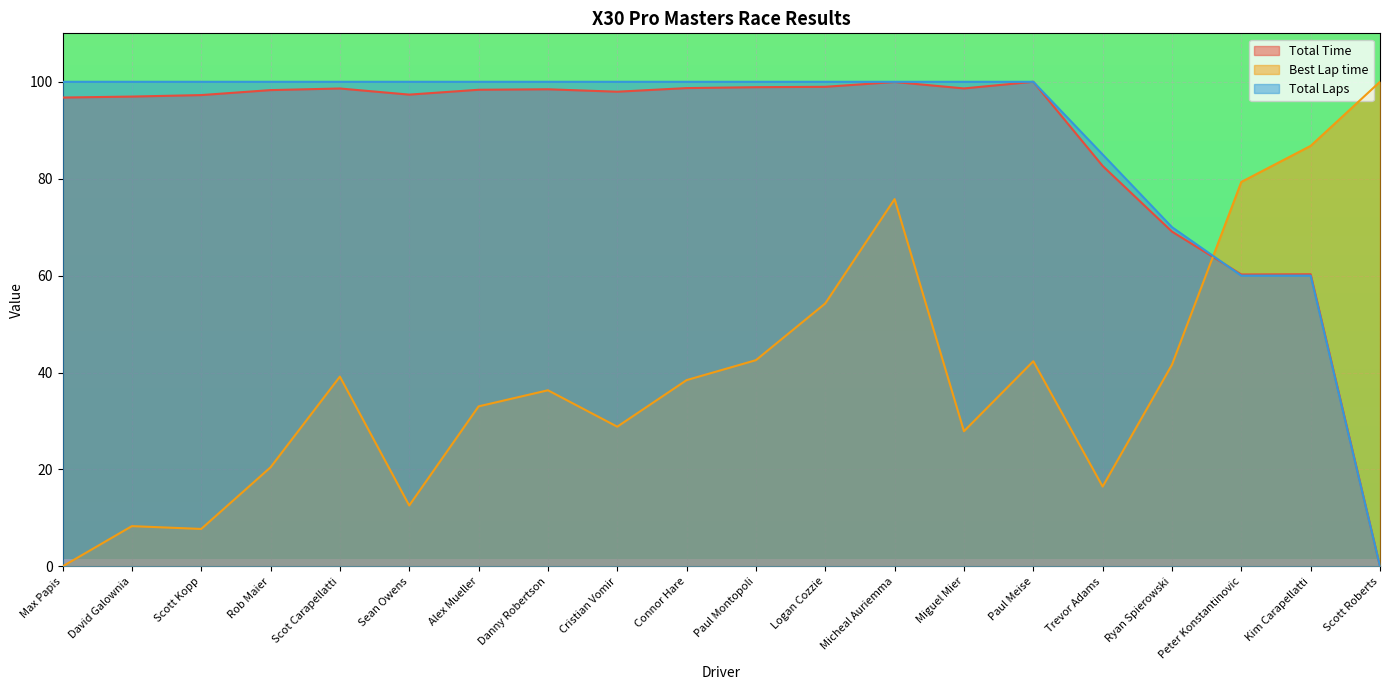

Reading left to right, transcribe all the data shown in this chart.

Total Time: Max Papis=96.7	David Galownia=96.9	Scott Kopp=97.3	Rob Maier=98.3	Scot Carapellatti=98.6	Sean Owens=97.4	Alex Mueller=98.4	Danny Robertson=98.5	Cristian Vomir=98.0	Connor Hare=98.7	Paul Montopoli=98.9	Logan Cozzie=99.0	Micheal Auriemma=100.0	Miguel Mier=98.6	Paul Meise=100.0	Trevor Adams=82.6	Ryan Spierowski=69.1	Peter Konstantinovic=60.2	Kim Carapellatti=60.3	Scott Roberts=0.0
Best Lap time: Max Papis=0.0	David Galownia=8.3	Scott Kopp=7.7	Rob Maier=20.4	Scot Carapellatti=39.2	Sean Owens=12.6	Alex Mueller=33.0	Danny Robertson=36.3	Cristian Vomir=28.8	Connor Hare=38.4	Paul Montopoli=42.6	Logan Cozzie=54.3	Micheal Auriemma=75.8	Miguel Mier=27.9	Paul Meise=42.3	Trevor Adams=16.5	Ryan Spierowski=41.6	Peter Konstantinovic=79.3	Kim Carapellatti=86.8	Scott Roberts=100.0
Total Laps: Max Papis=100.0	David Galownia=100.0	Scott Kopp=100.0	Rob Maier=100.0	Scot Carapellatti=100.0	Sean Owens=100.0	Alex Mueller=100.0	Danny Robertson=100.0	Cristian Vomir=100.0	Connor Hare=100.0	Paul Montopoli=100.0	Logan Cozzie=100.0	Micheal Auriemma=100.0	Miguel Mier=100.0	Paul Meise=100.0	Trevor Adams=85.0	Ryan Spierowski=70.0	Peter Konstantinovic=60.0	Kim Carapellatti=60.0	Scott Roberts=0.0